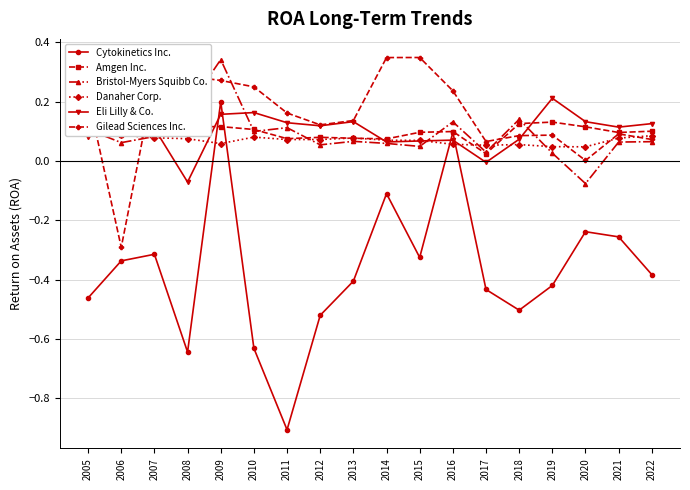

Is it true that Eli Lilly & Co. equals -0.0 at 2017?

True